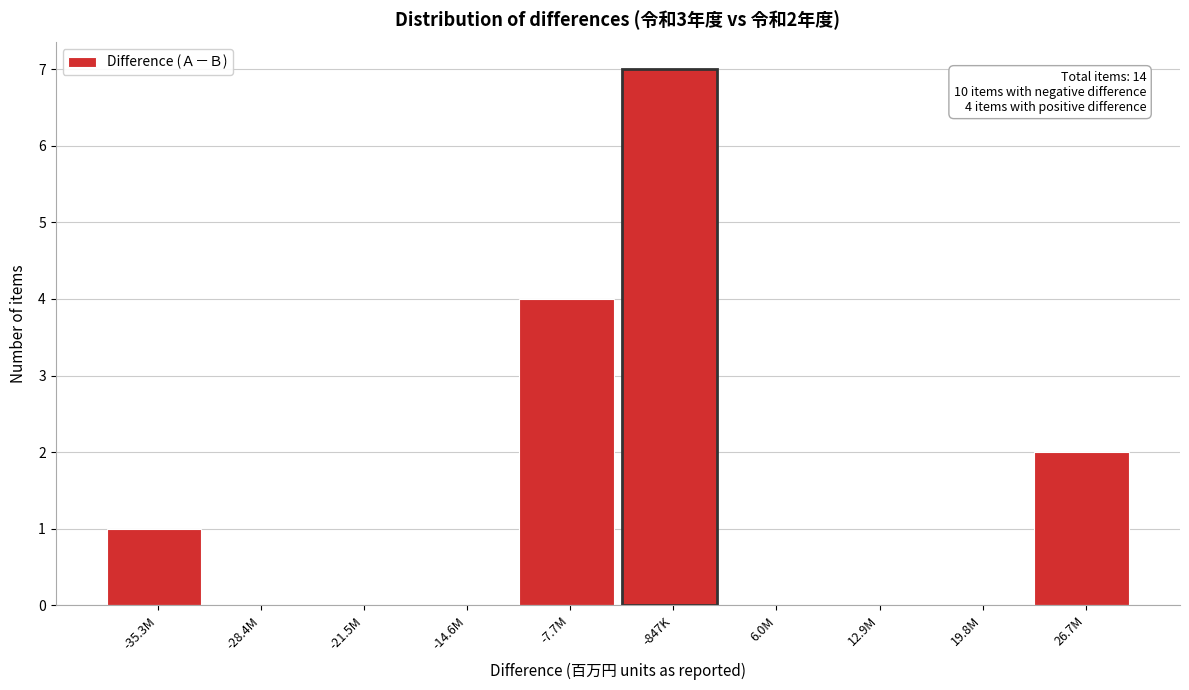

Reading right to left, extract all data points from this chart.

26.7M=2	19.8M=0	12.9M=0	6.0M=0	-847K=7	-7.7M=4	-14.6M=0	-21.5M=0	-28.4M=0	-35.3M=1